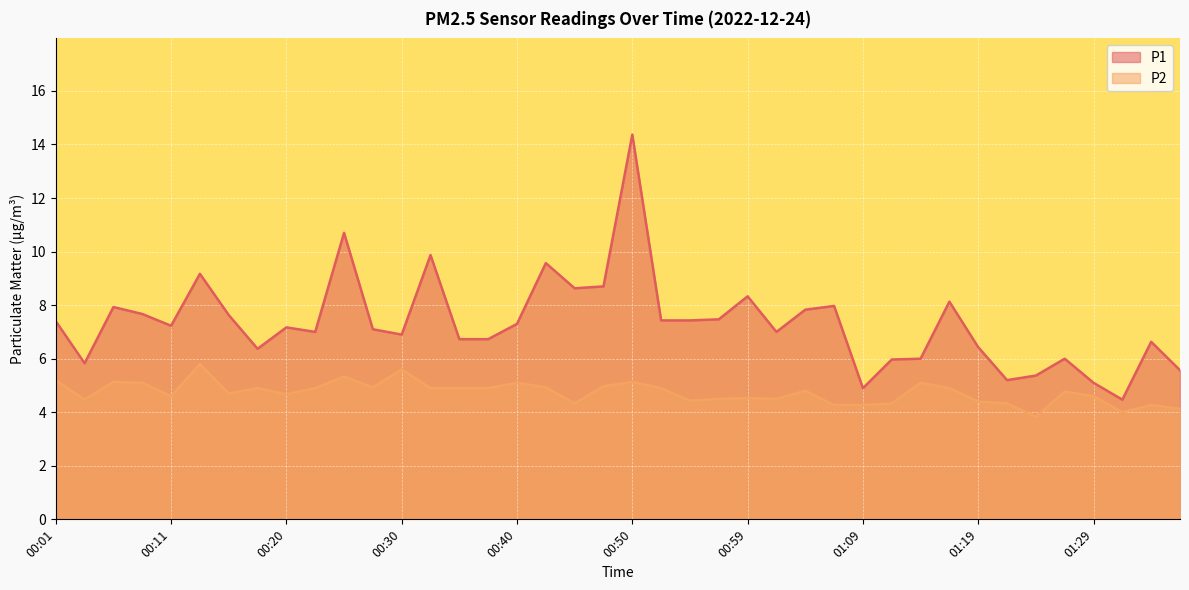

What is the difference between the maximum and minimum values in the P1 series?

9.9